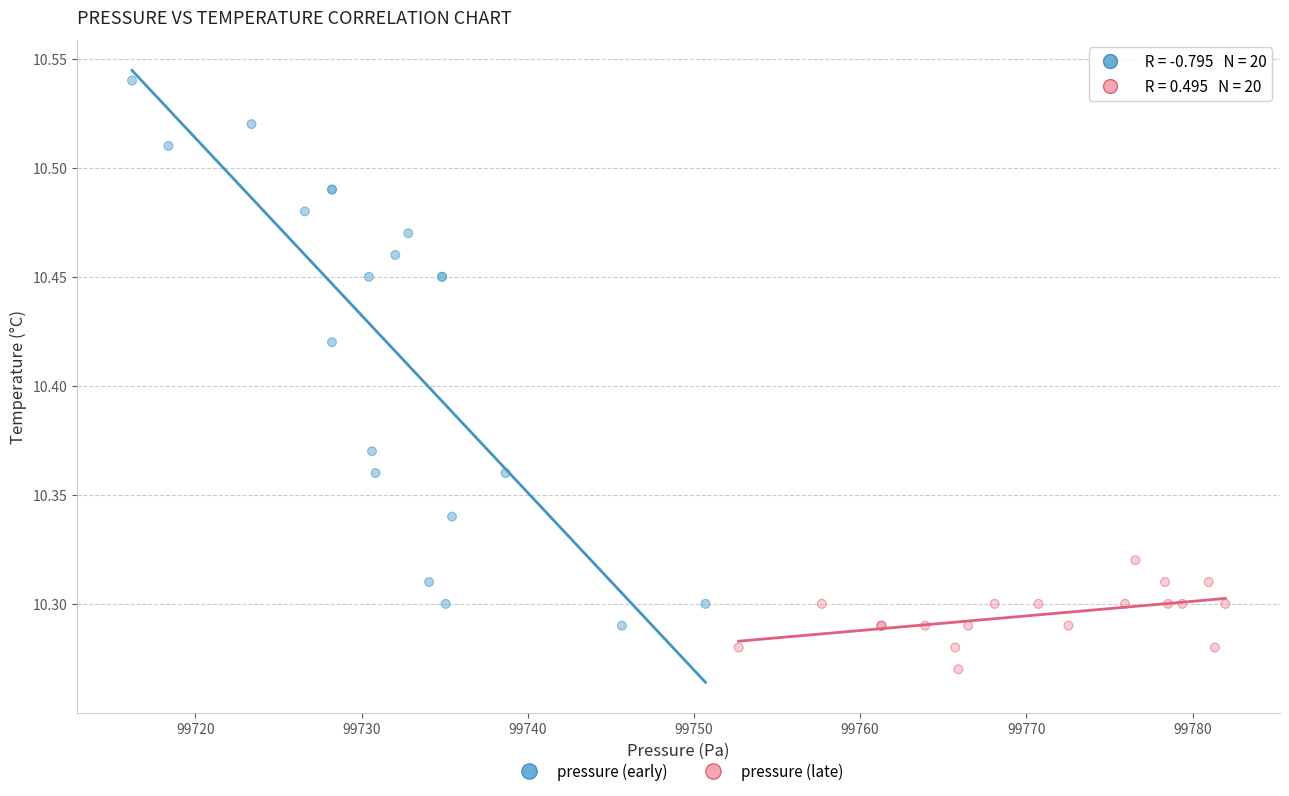

Which series contains the lowest Y value?

pressure (late)